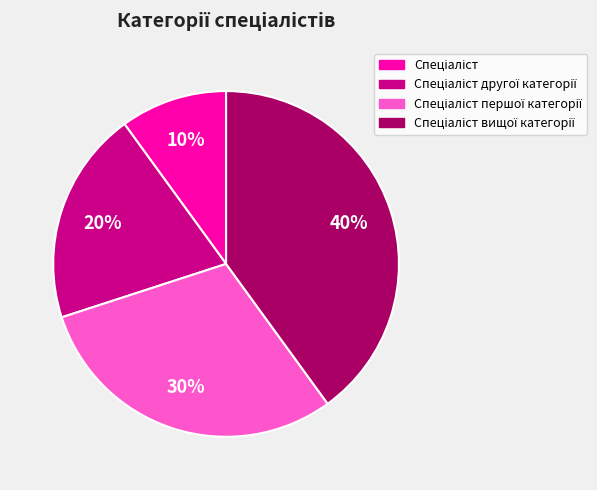

To the nearest percent, what is the average slice percentage?

25%